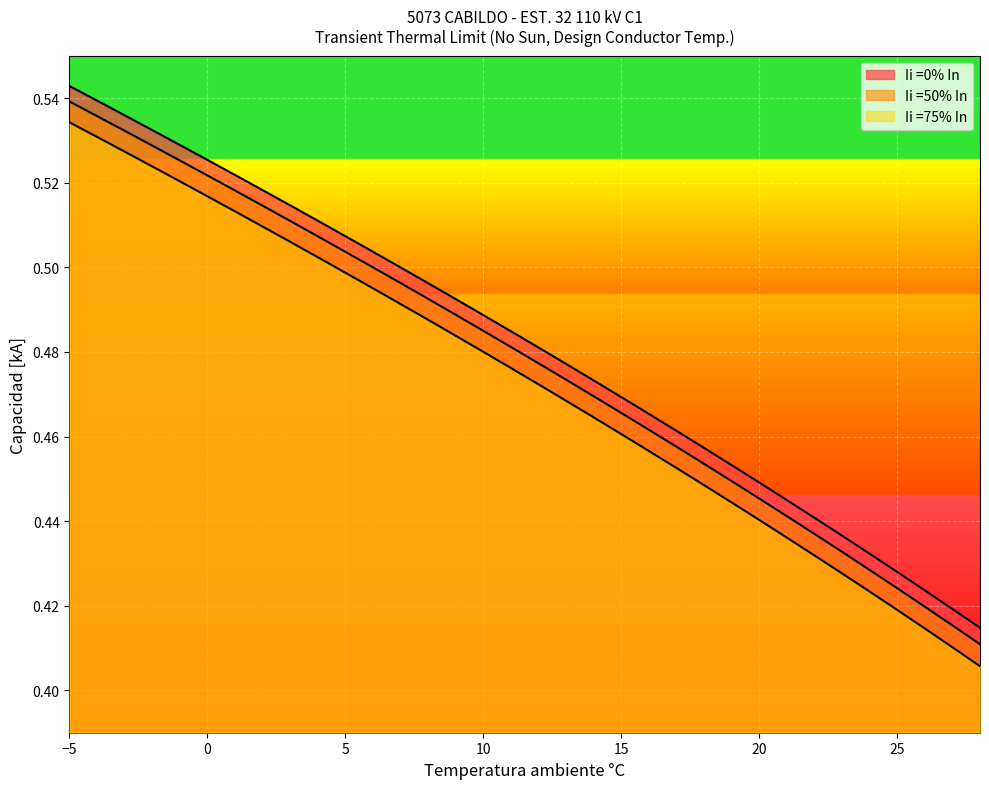

Is it true that Ii =50% In equals 0.7 at 12?

False